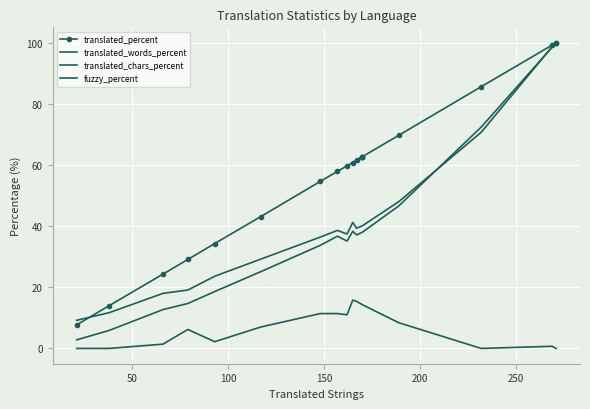

How many interior local valleys does the translated_chars_percent series have?

2